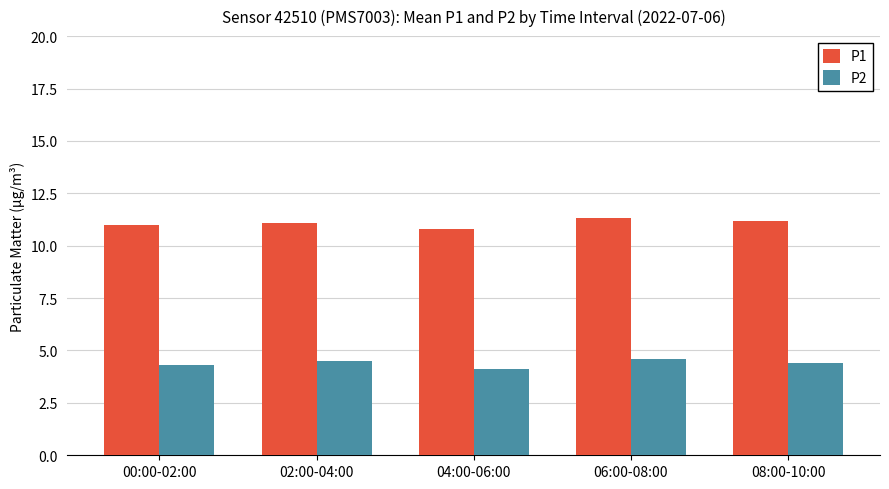

List the series in order of their overall mean, highest first.

P1, P2